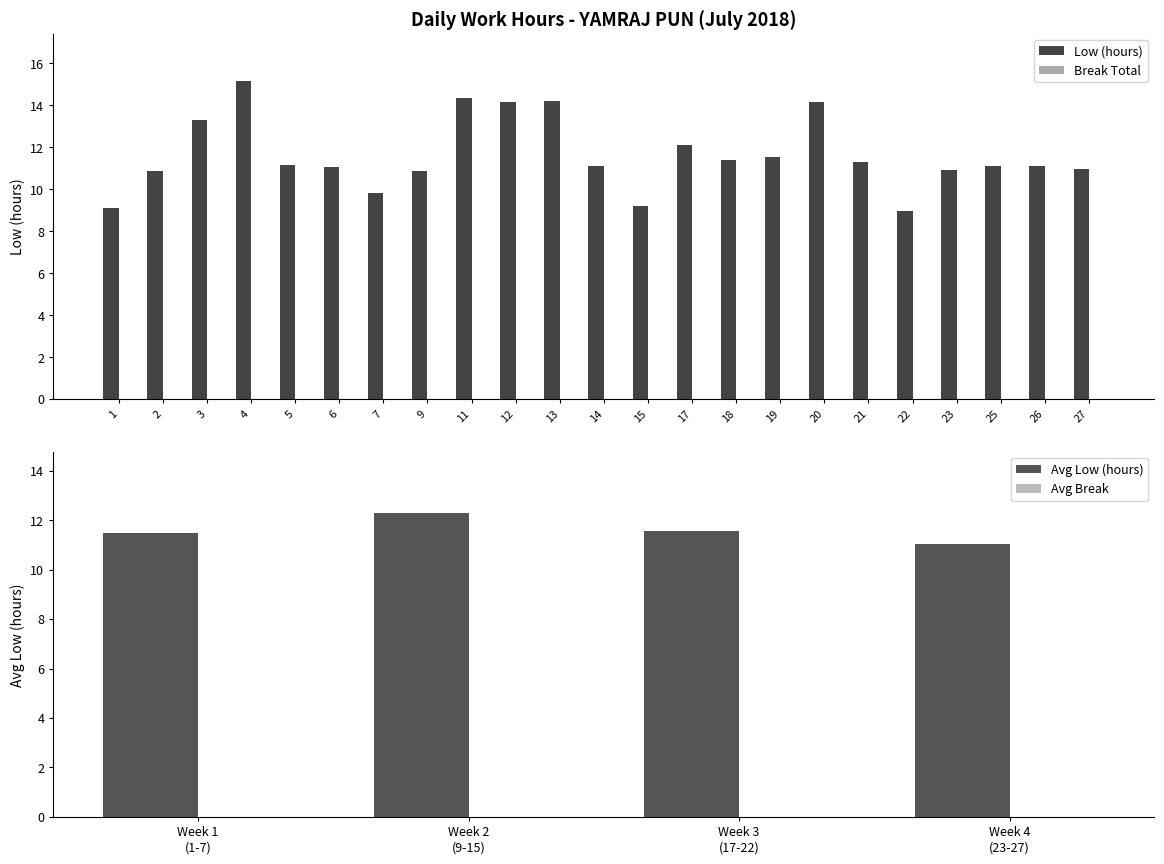

How many data points are less than 11?

8